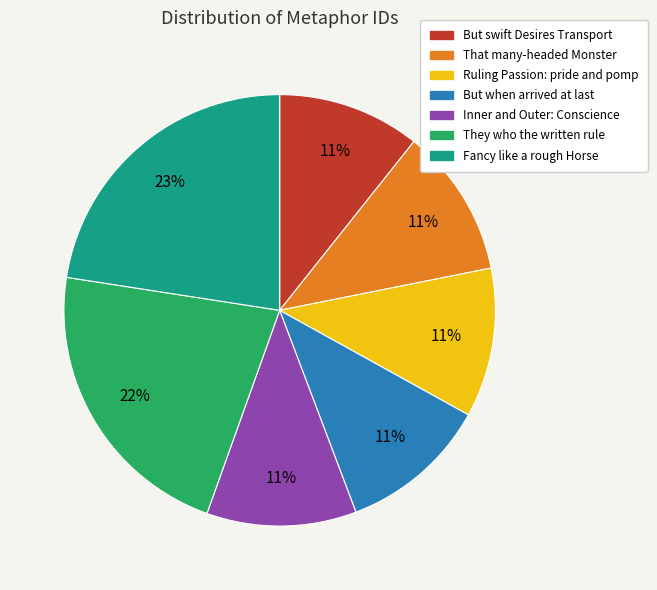

Combined, do They who the written rule and Fancy like a rough Horse account for over 50%?

No